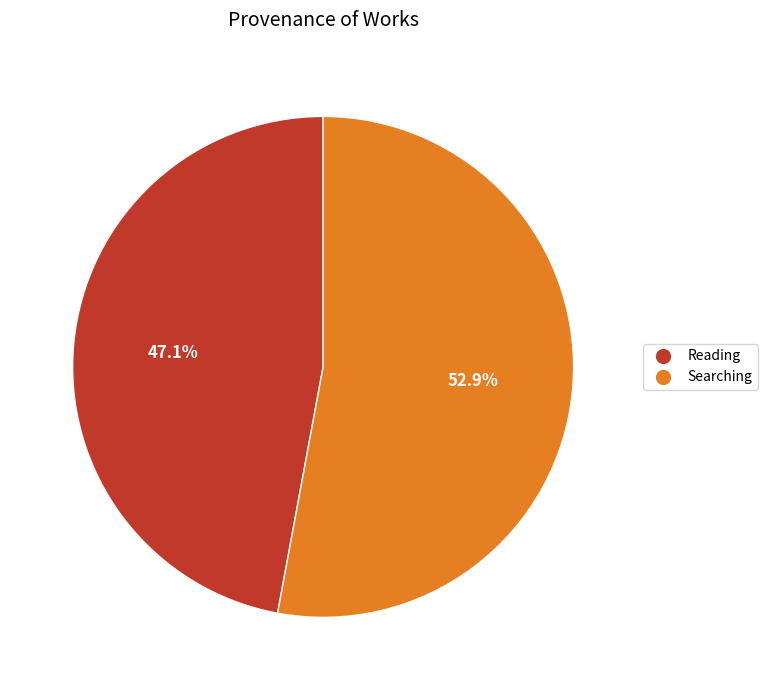

What percentage is the Searching slice, to the nearest percent?

53%